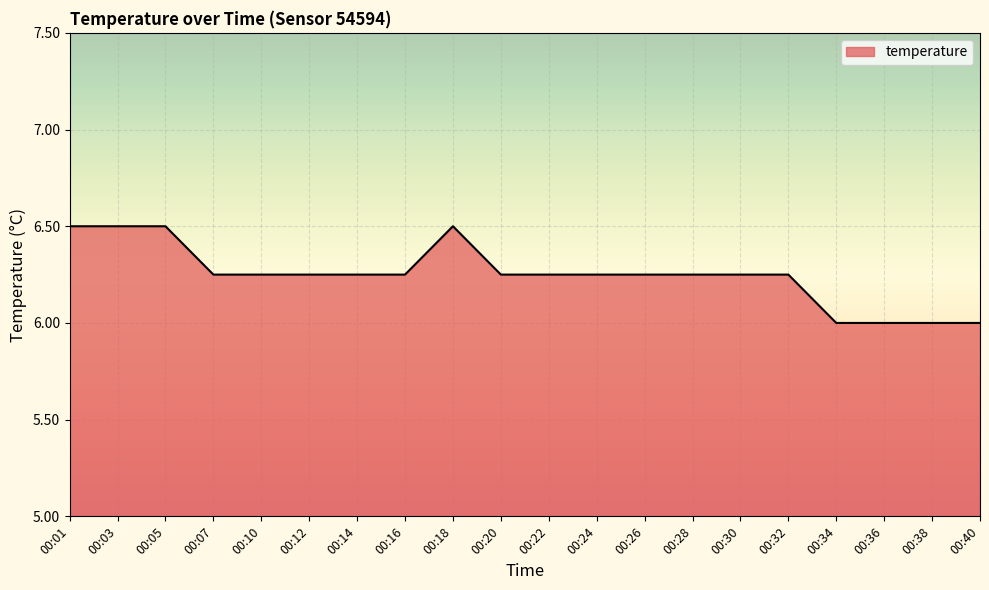

What is the difference between the maximum and minimum values?

0.5